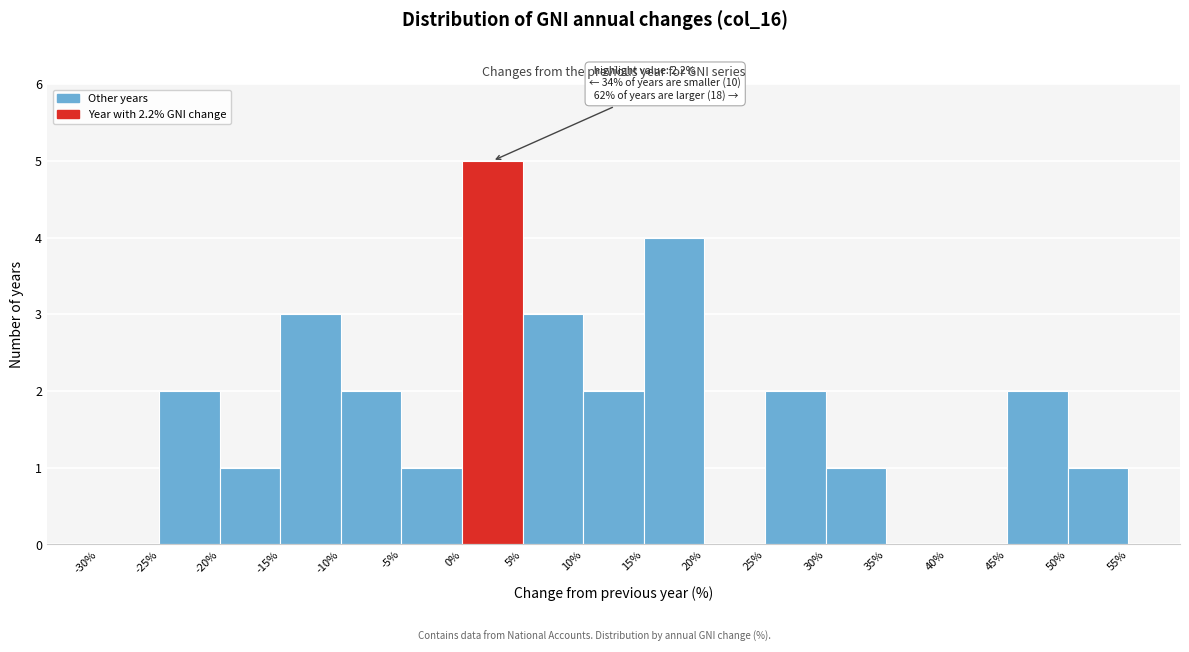

Over which range of the x-axis is the bar tallest?

0% to 5%